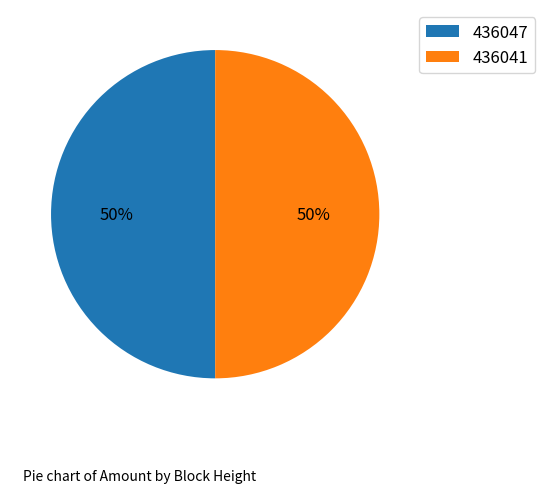

Is the sum of 436041 and 436047 greater than half?

Yes